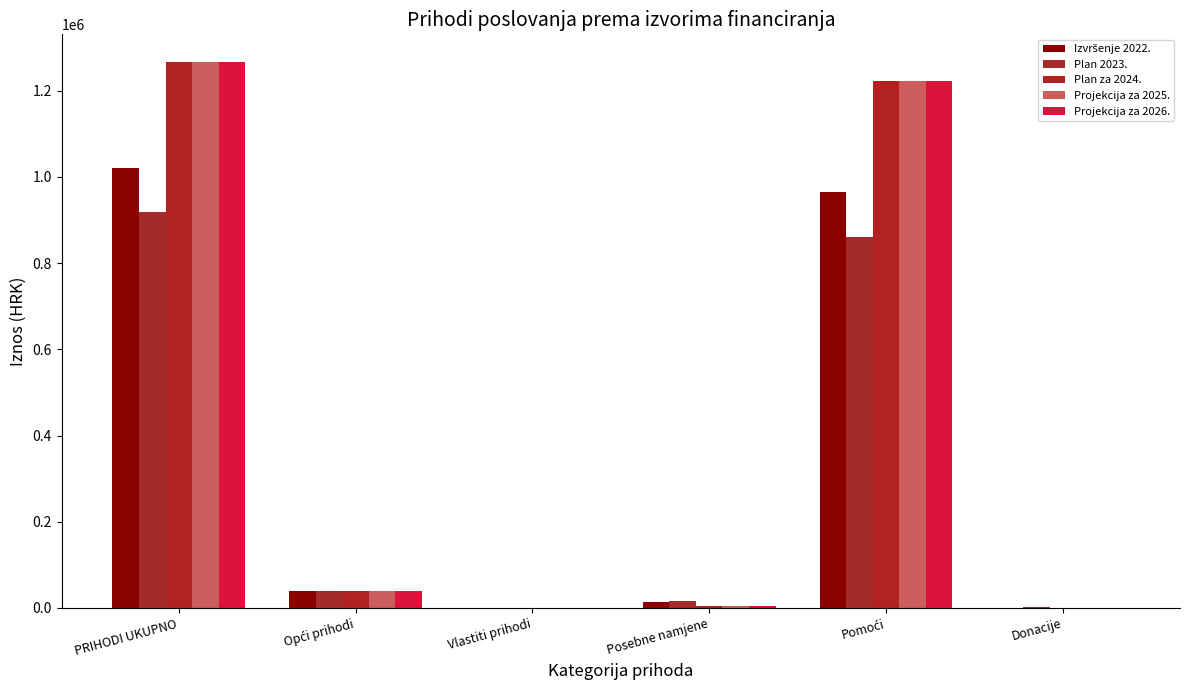

Which series has the largest total across all categories?

Plan za 2024.